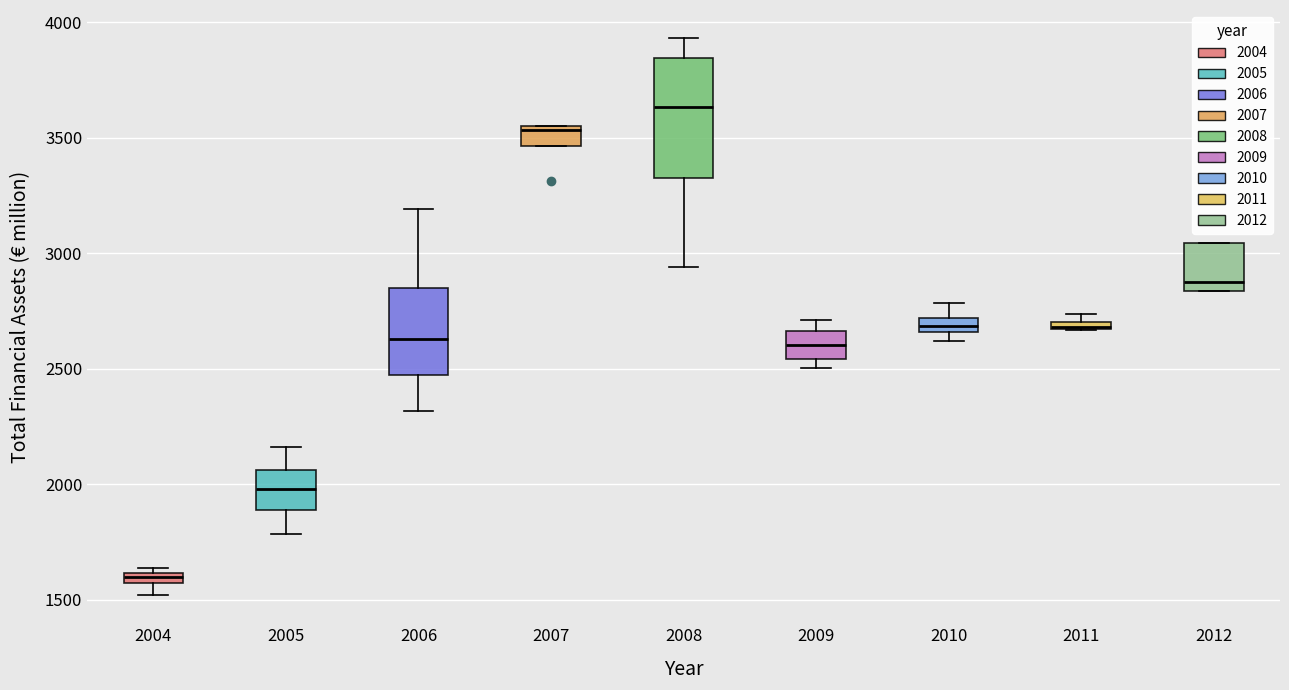

Which box's median line is the highest?

2008